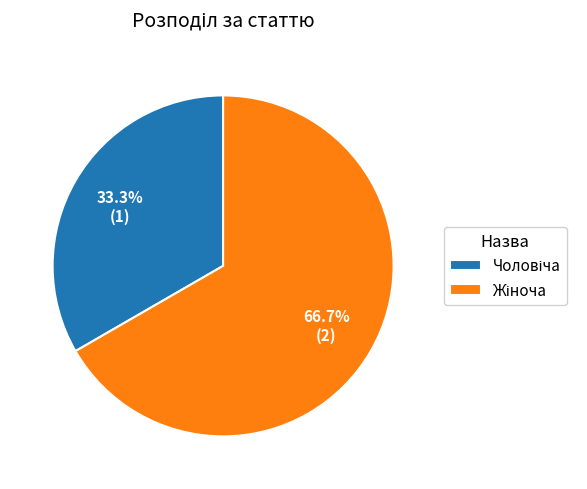

Is there any slice that represents more than half of the pie?

Yes